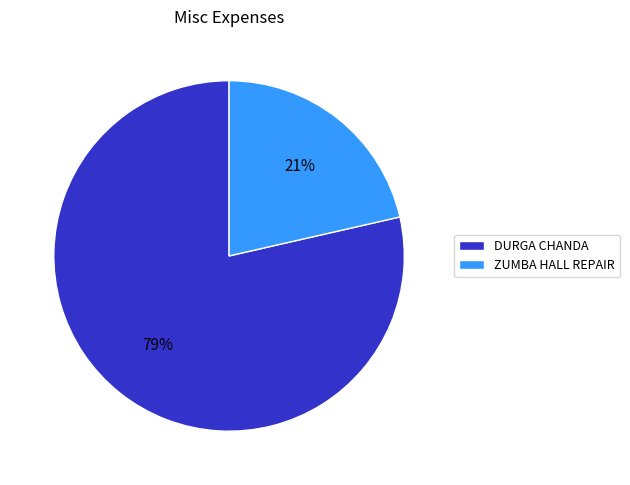

To the nearest percent, what is the average slice percentage?

50%